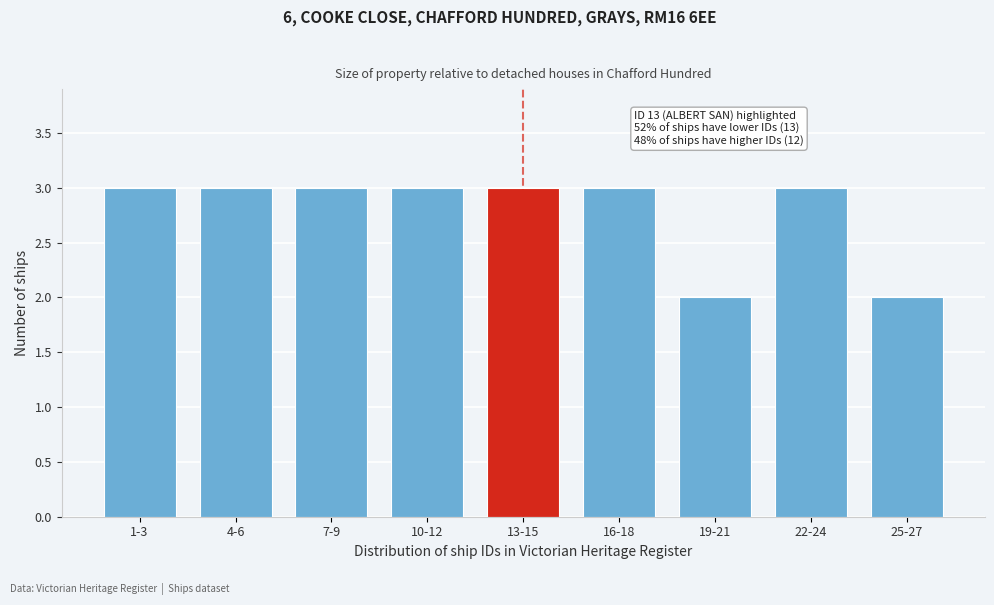

Reading left to right, transcribe all the data shown in this chart.

1-3=3	4-6=3	7-9=3	10-12=3	13-15=3	16-18=3	19-21=2	22-24=3	25-27=2